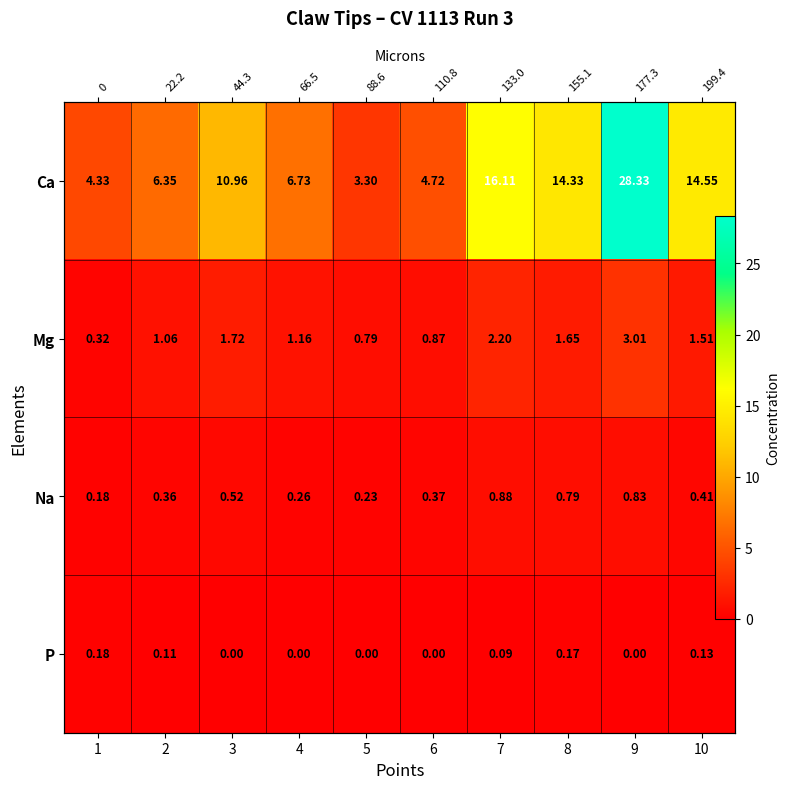

Is the value of P at 9 greater than the value of Mg at 2?

No